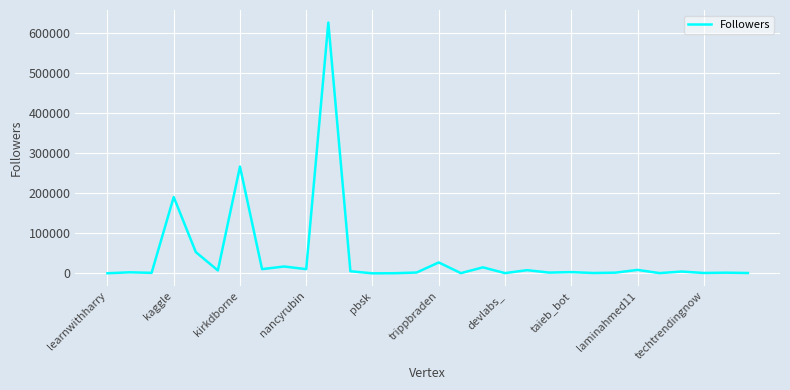

What is the difference between the maximum and minimum values?

625510